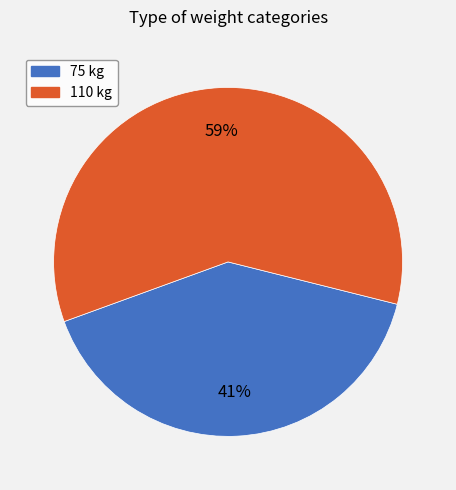

Rank the categories by value from lowest to highest.

75, 110